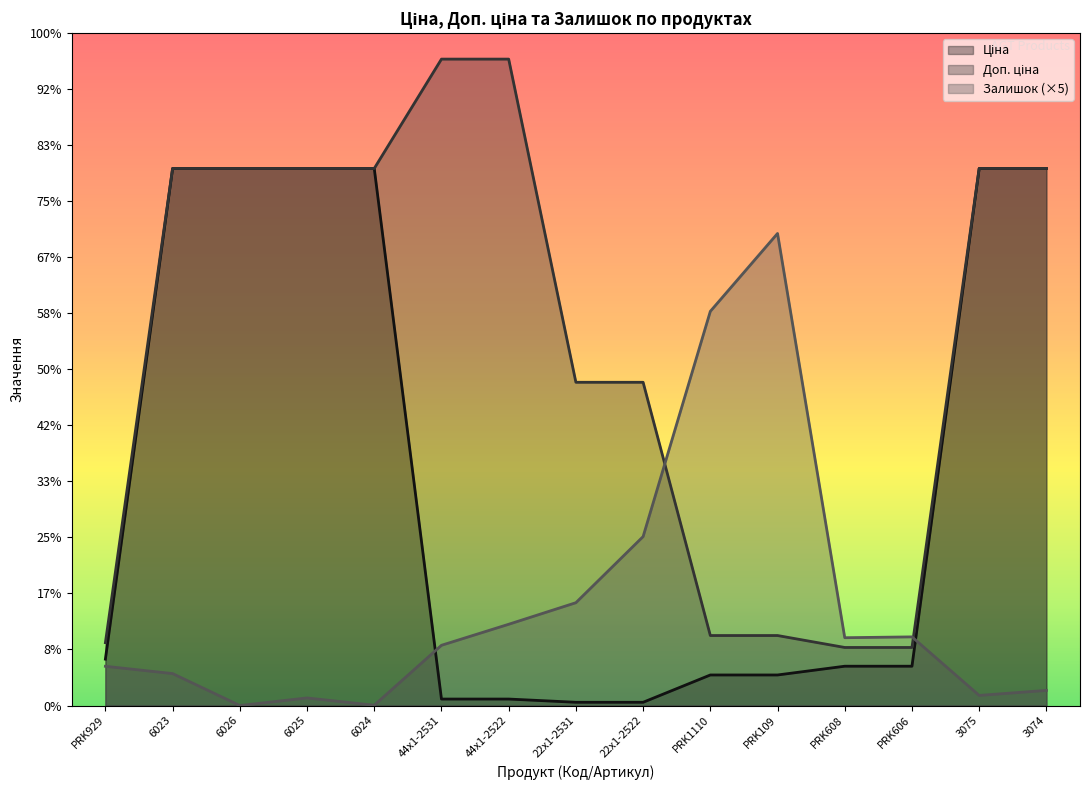

The Доп. ціна series shows 563.7 at PRK606. True or false?

False